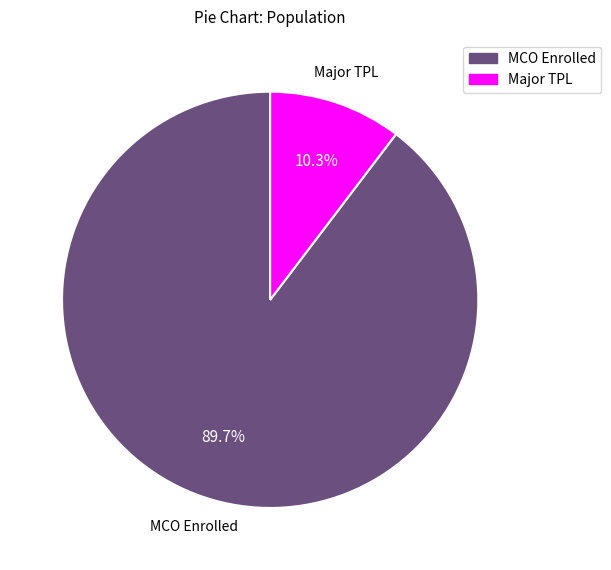

Between Major TPL and MCO Enrolled, which is larger?

MCO Enrolled